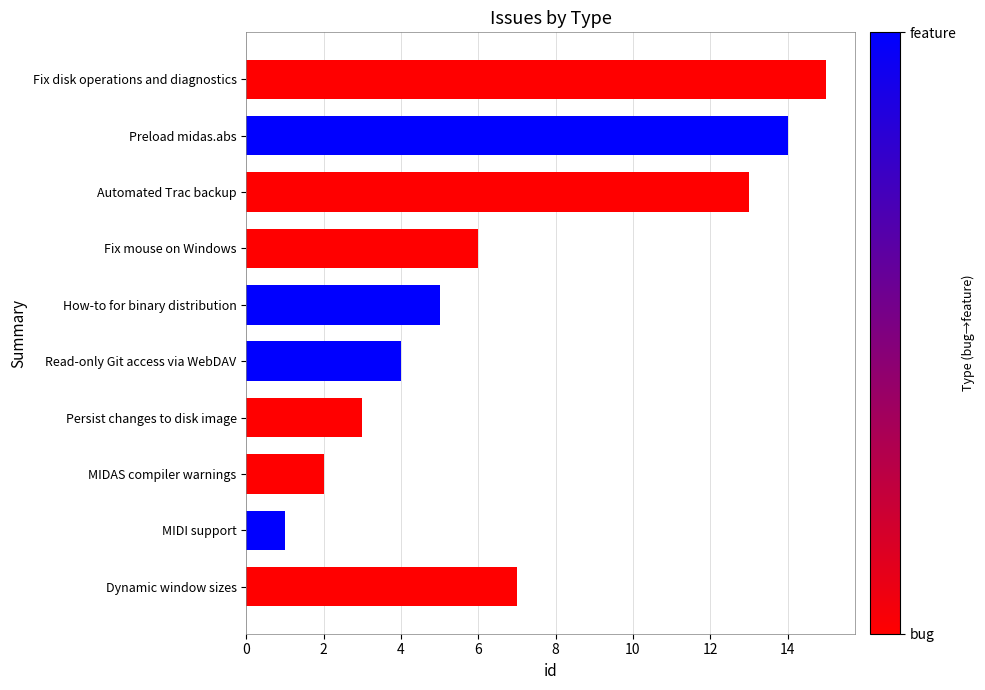

What position from the top is Read-only Git access via WebDAV?

6